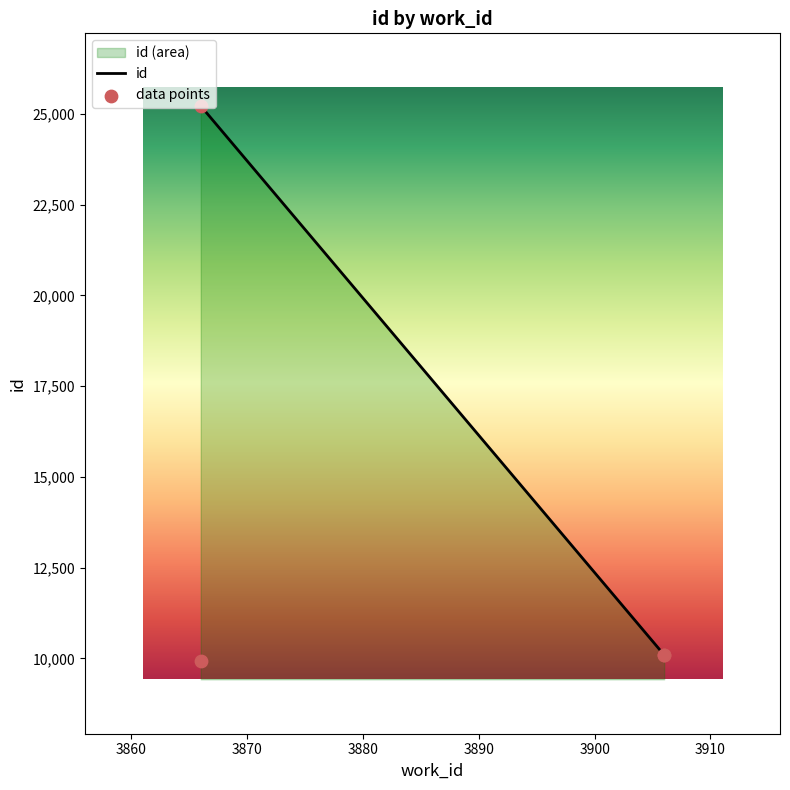

What is the change in value from 3866 to 3906?

+175